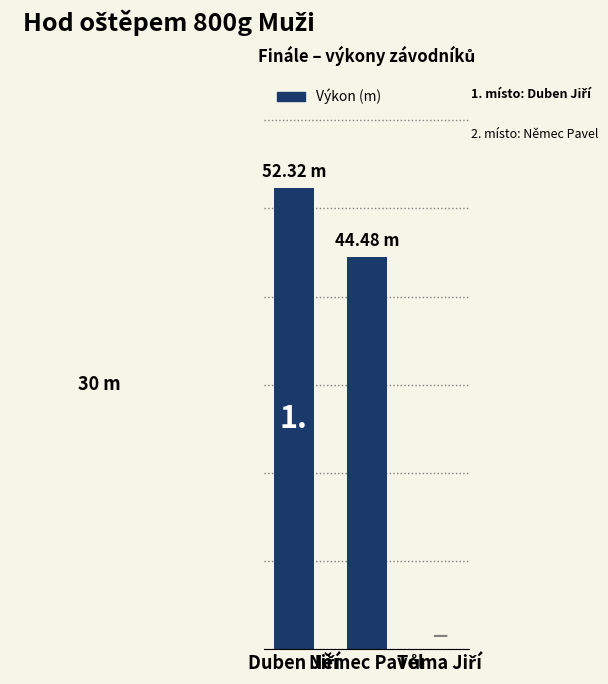

List the labels in order of value, smallest first.

Tůma Jiří, Němec Pavel, Duben Jiří